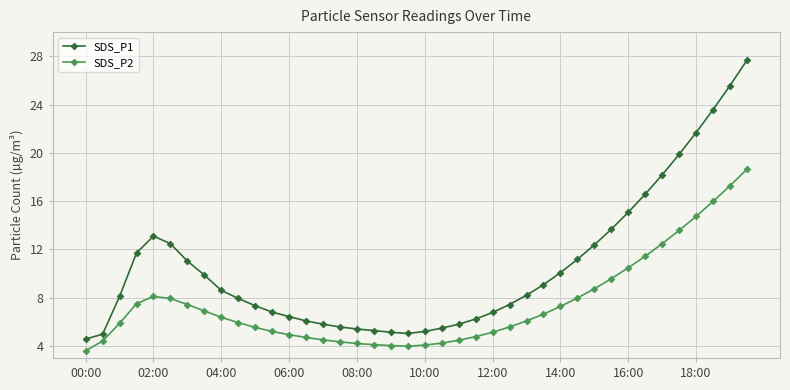

What is the value of the SDS_P2 point at the 29th from the left?

7.3